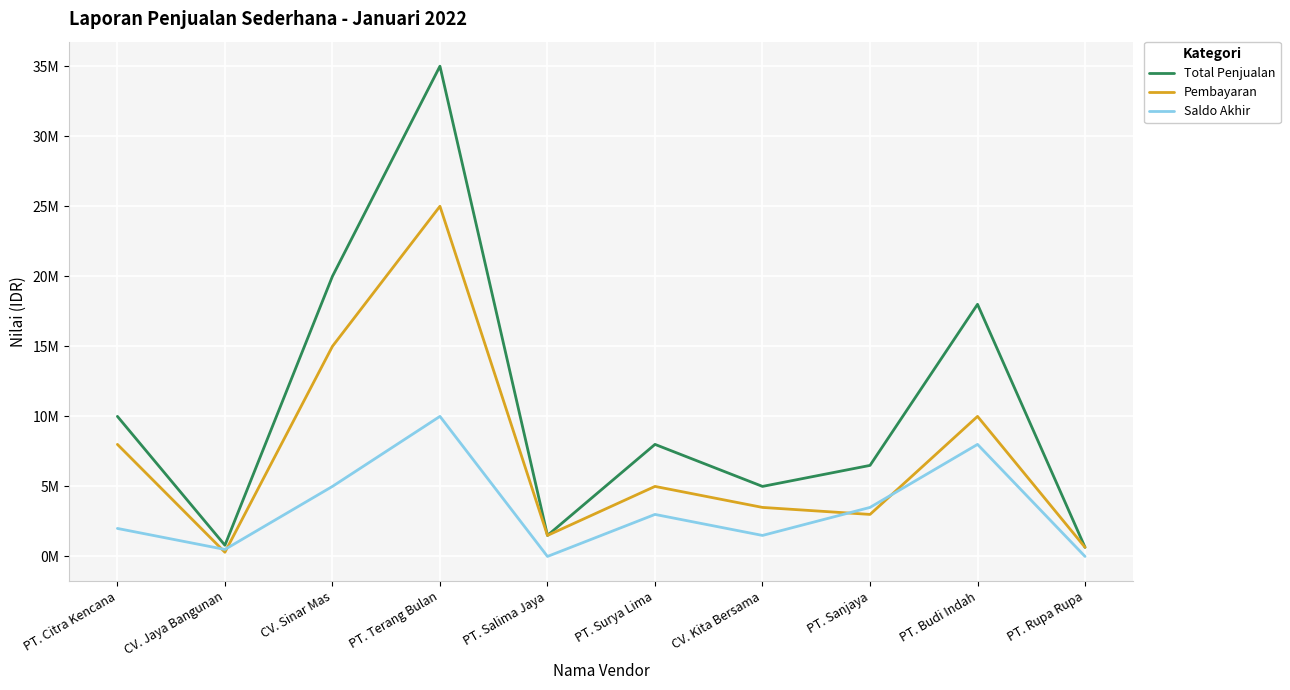

After their last crossing, which series has the higher values: Saldo Akhir or Pembayaran?

Pembayaran